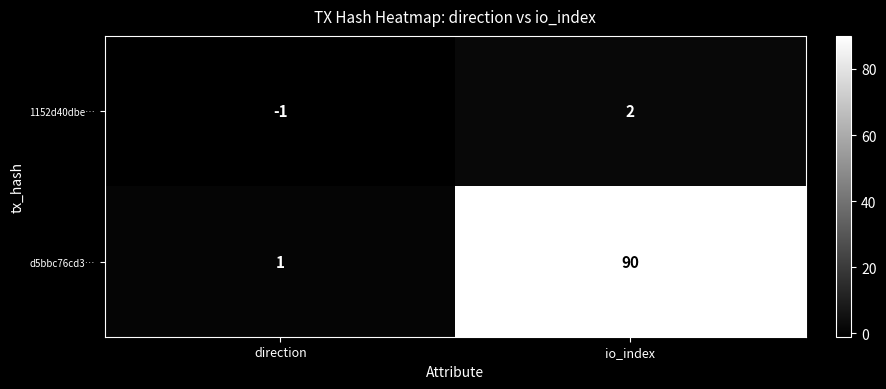

Reading left to right, list all the values displayed in this chart.

1152d40dbe…: -1	2
d5bbc76cd3…: 1	90